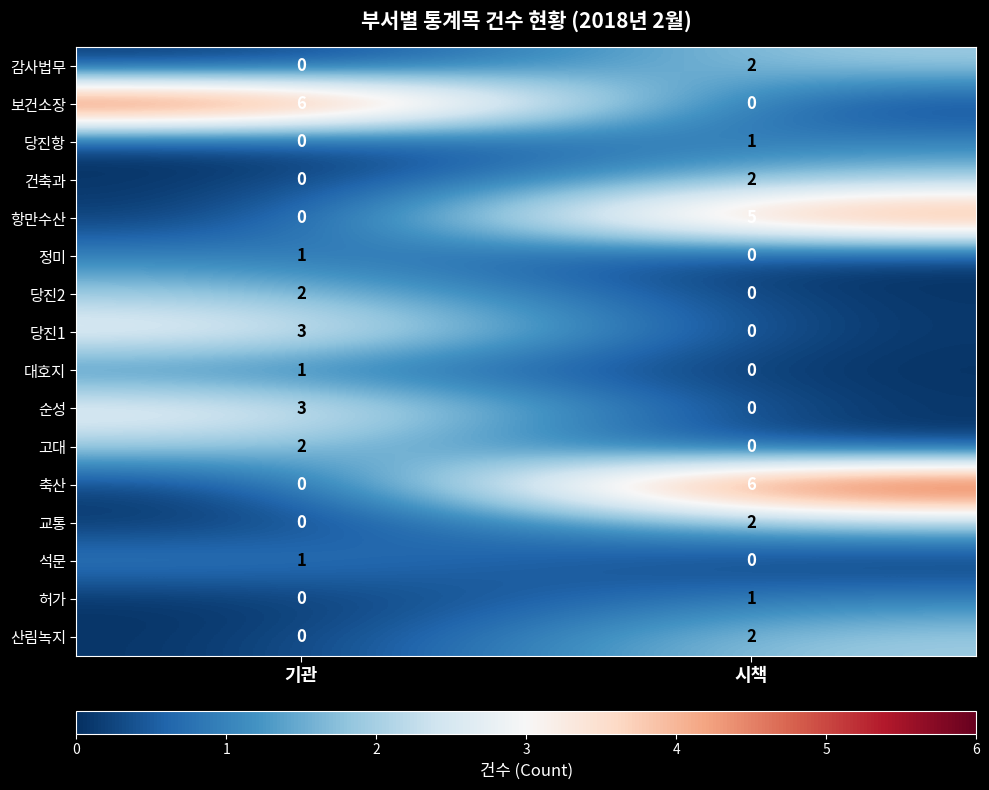

What is the difference between the highest and lowest values at 기관?

6